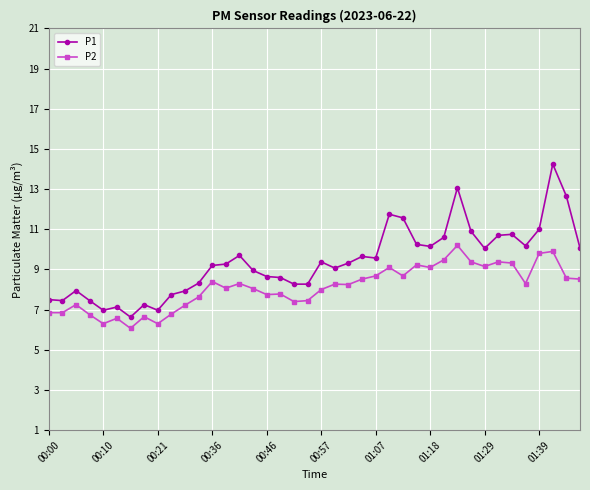

List the series in order of their peak value, lowest first.

P2, P1